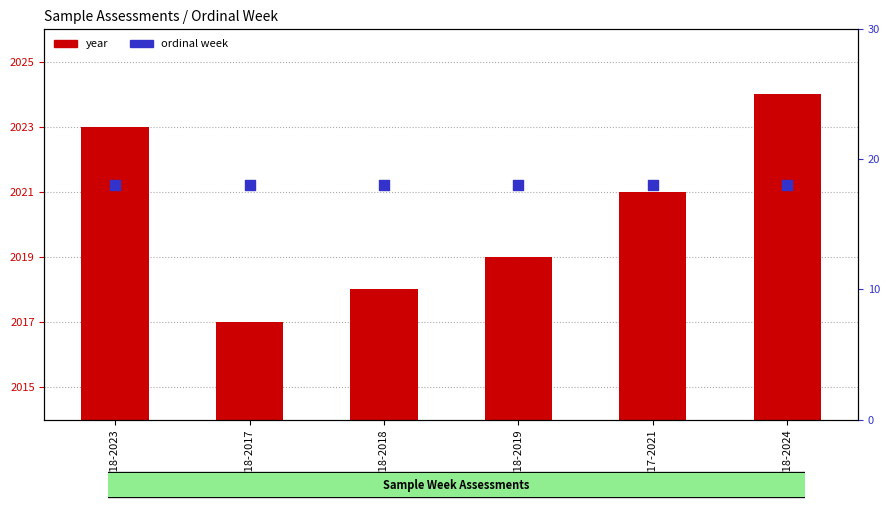

What is the total value across all series at W18-2024?

2042